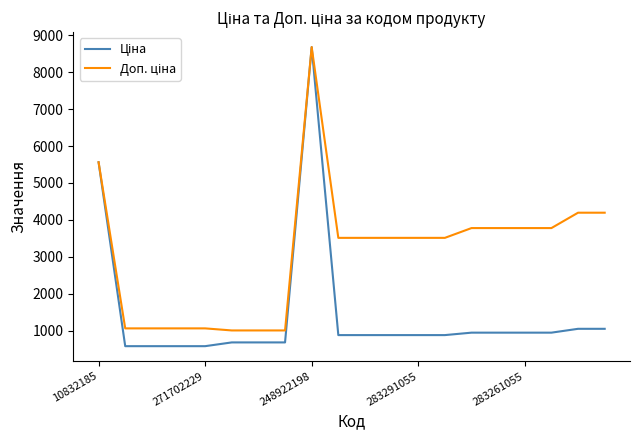

What is the maximum value shown in the chart?

8679.5